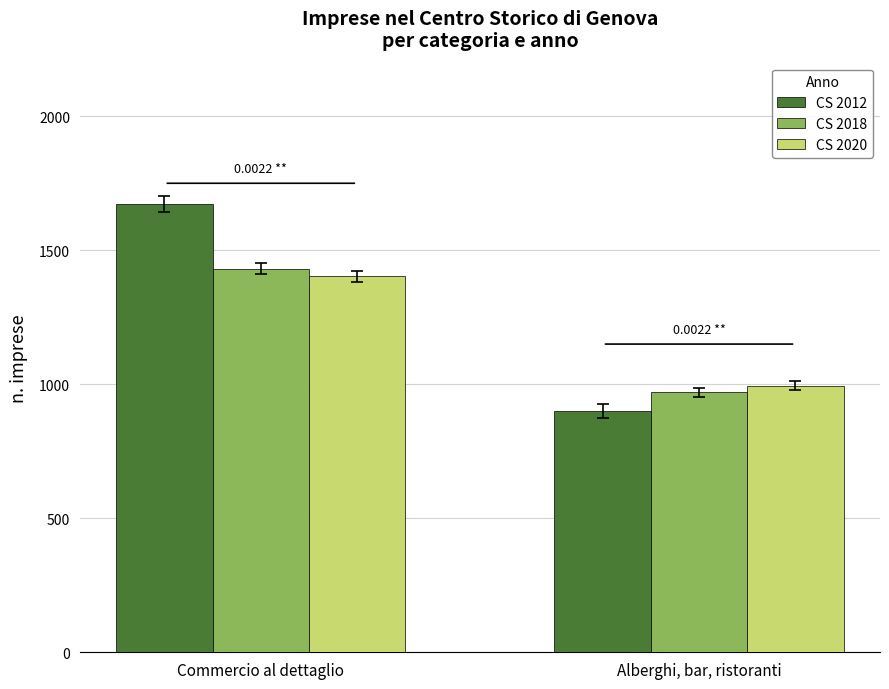

At which category is the sum across all series the highest?

Commercio al dettaglio